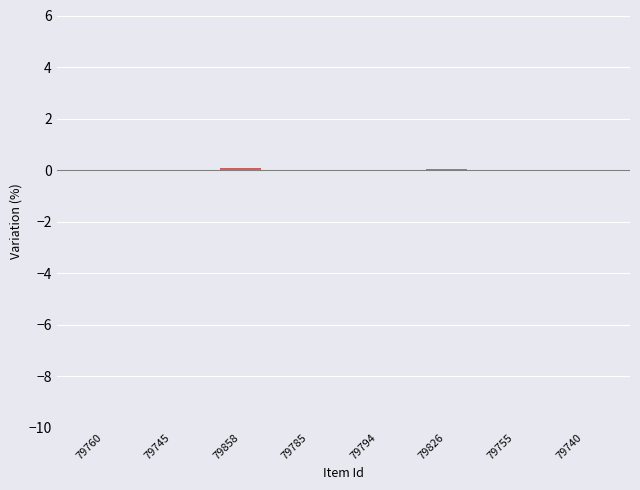

True or false: the data shows 0.0 at 79794.

True